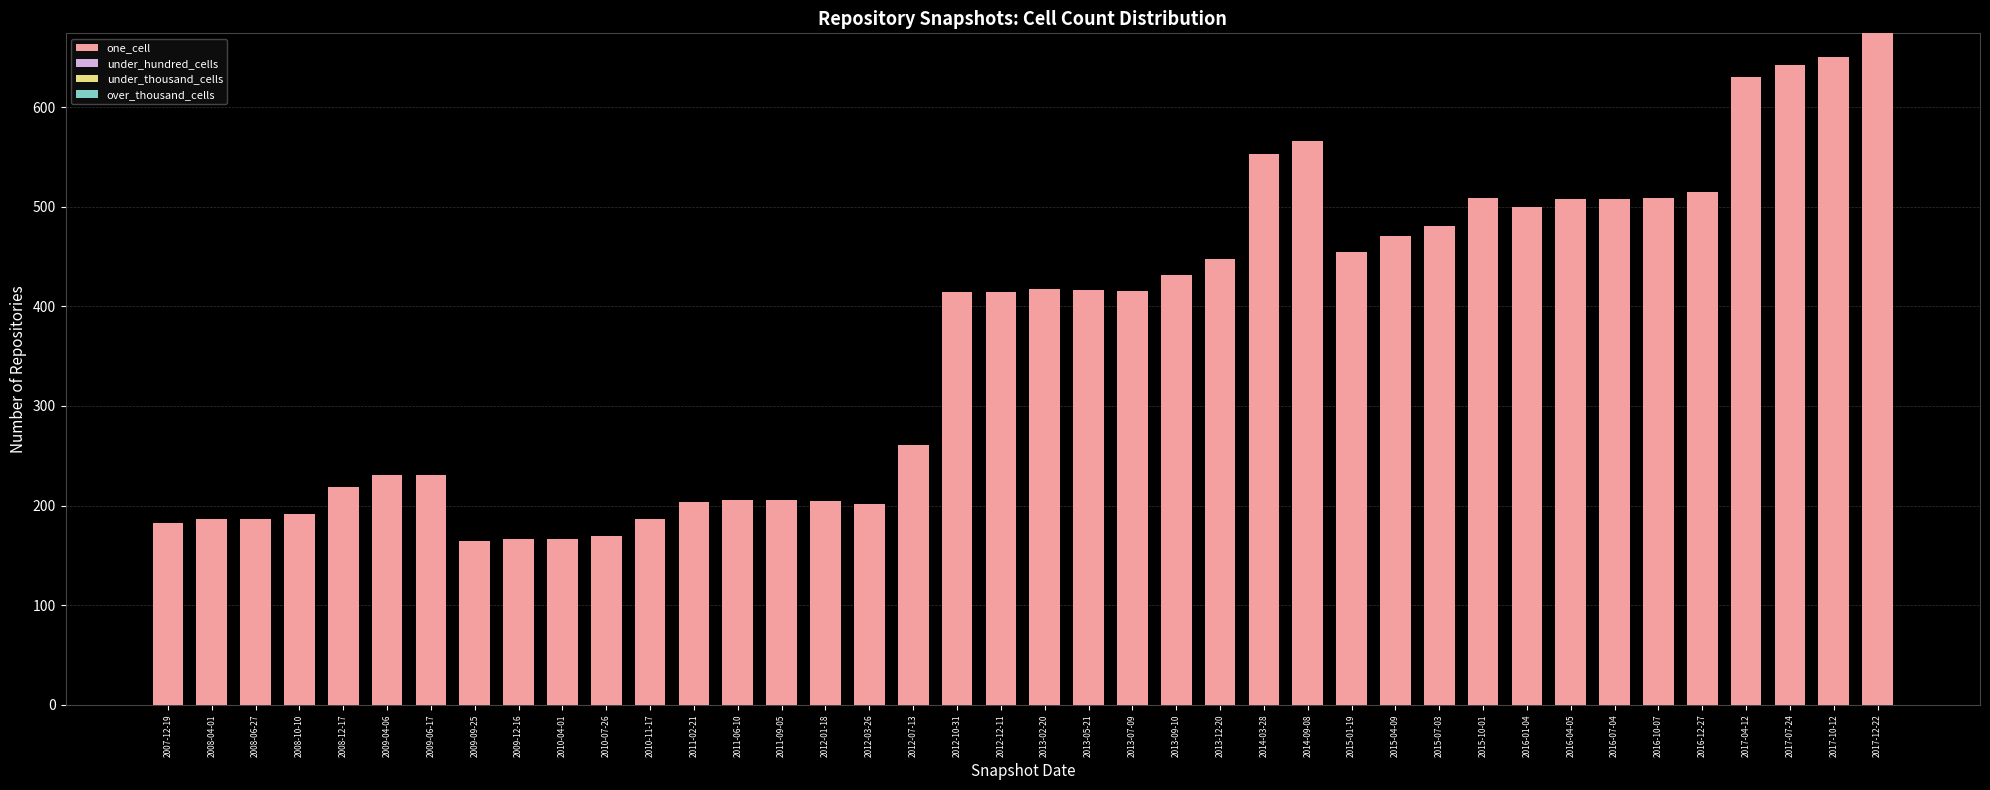

Which has a higher value, 2013-09-10 or 2009-04-06?

2013-09-10